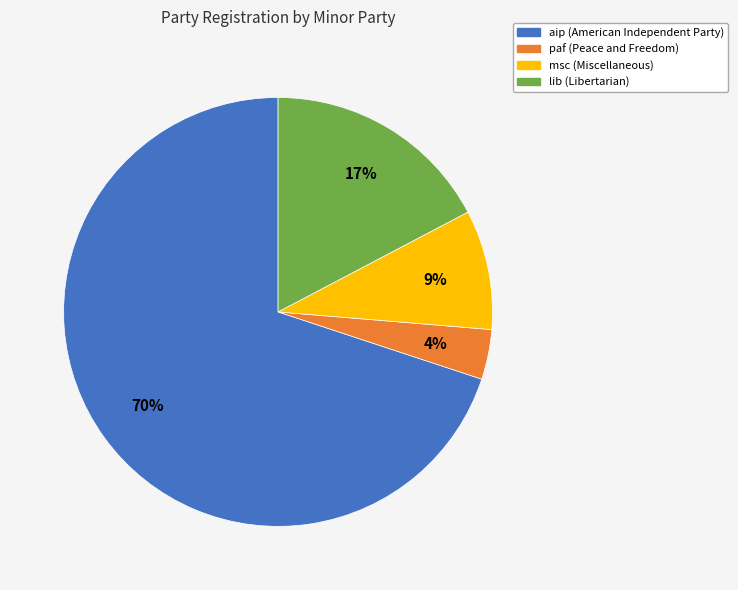

Count the number of slices in the pie.

4